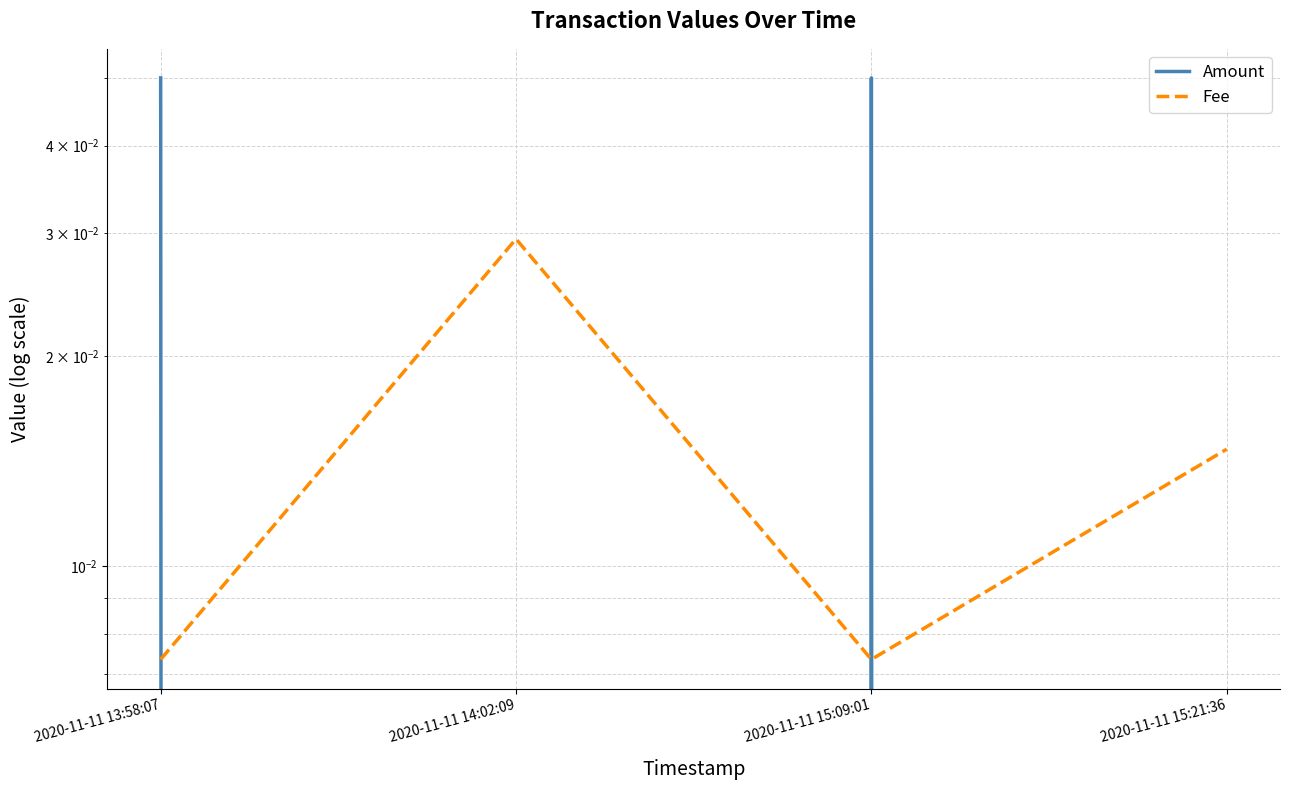

Is this an area chart (filled region under the line)?

No